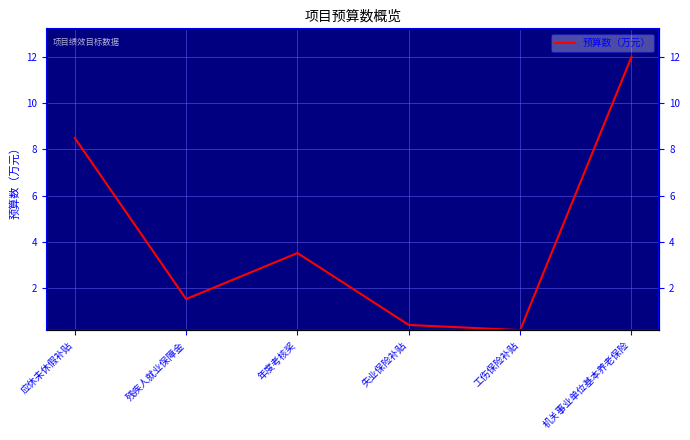

Is this an area chart (filled region under the line)?

No